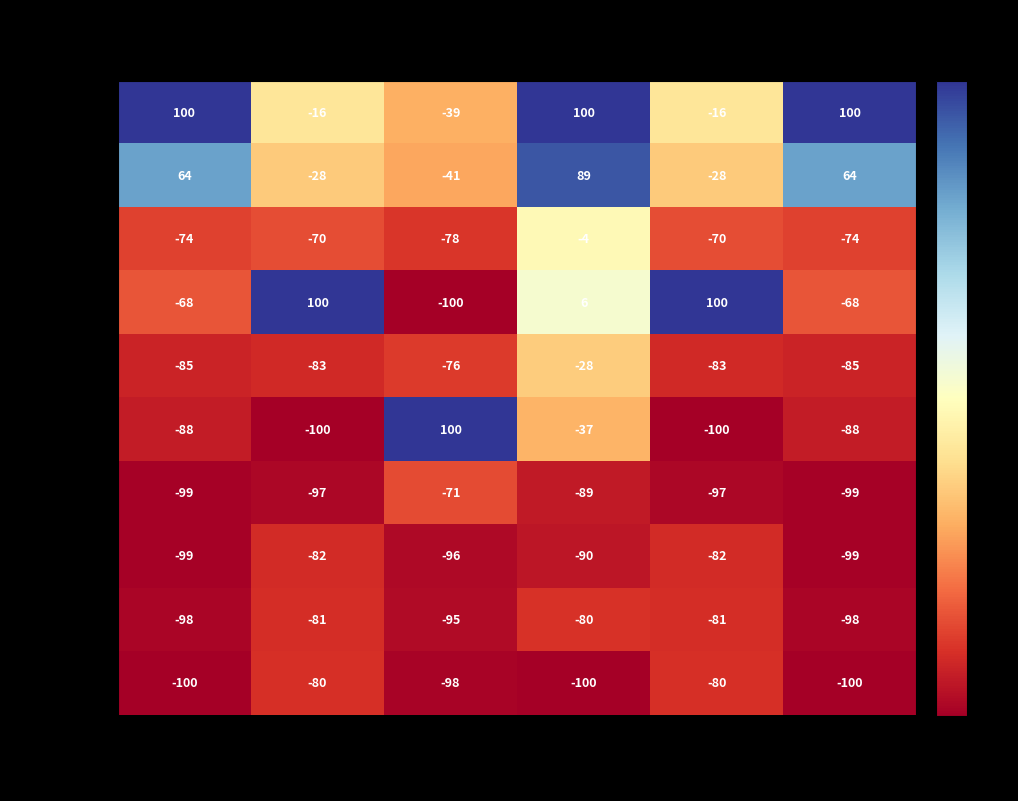

What is the smallest value displayed?

-100